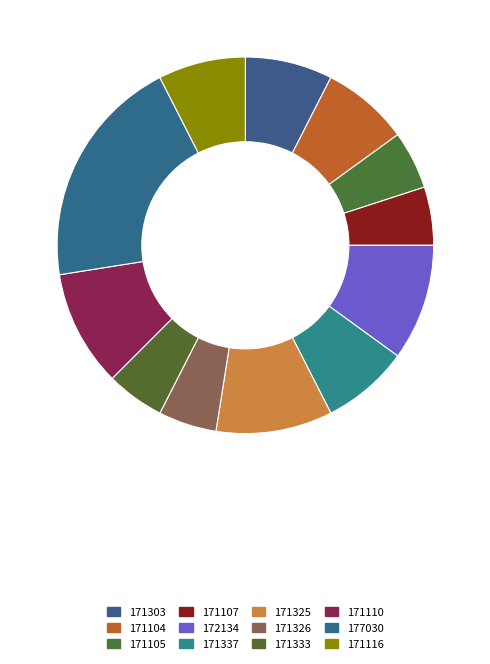

To the nearest percent, what percentage of the pie is 177030?

20%